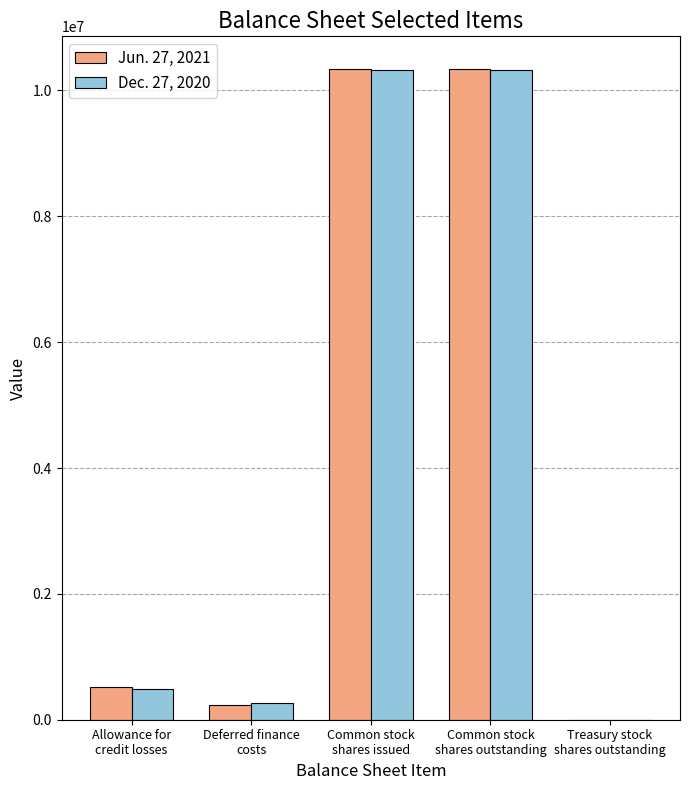

Is the value of Dec. 27, 2020 at Common stock
shares issued greater than the value of Jun. 27, 2021 at Treasury stock
shares outstanding?

Yes